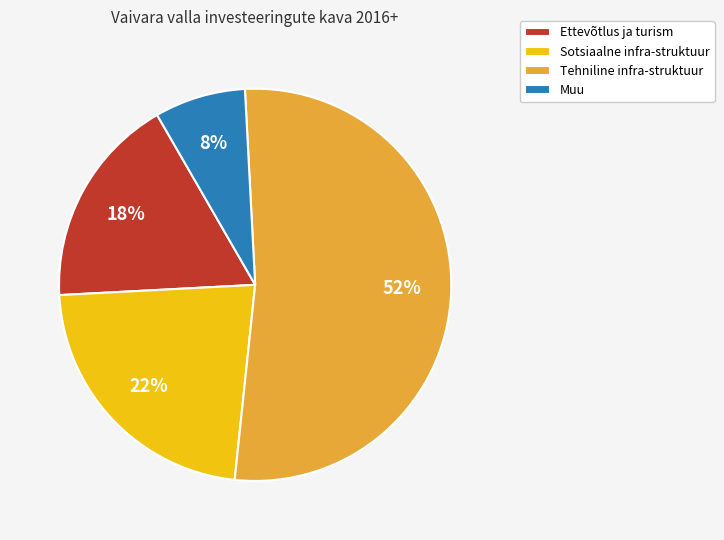

Which slice is the smallest?

Muu